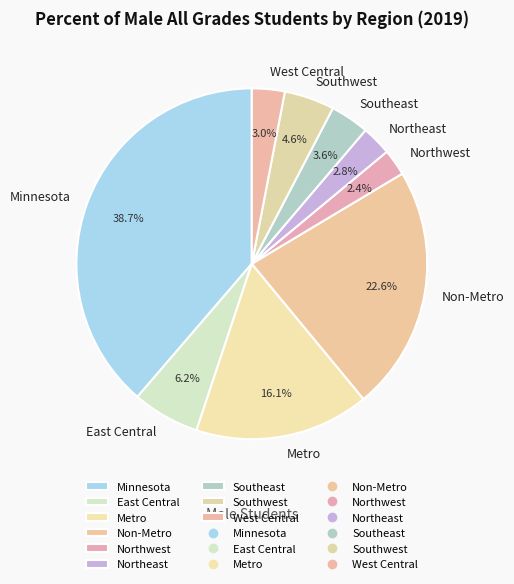

How many segments does this pie chart have?

9